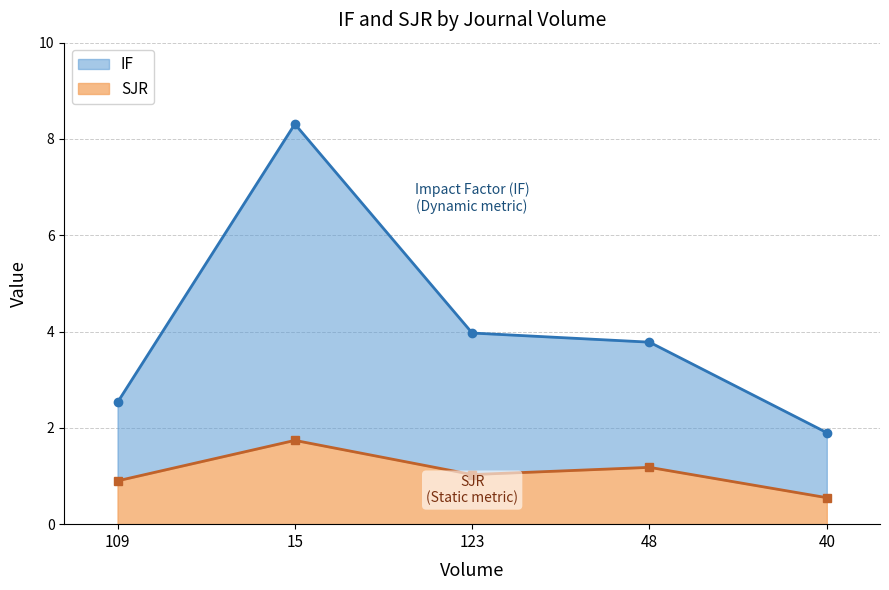

True or false: IF and SJR intersect in this chart.

False